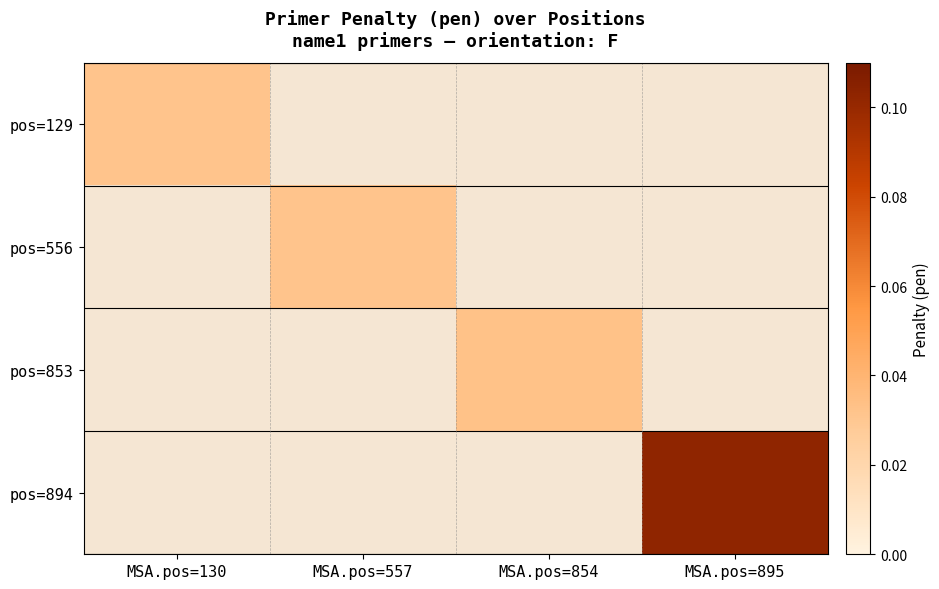

At how many categories does at least one series exceed 0?

4